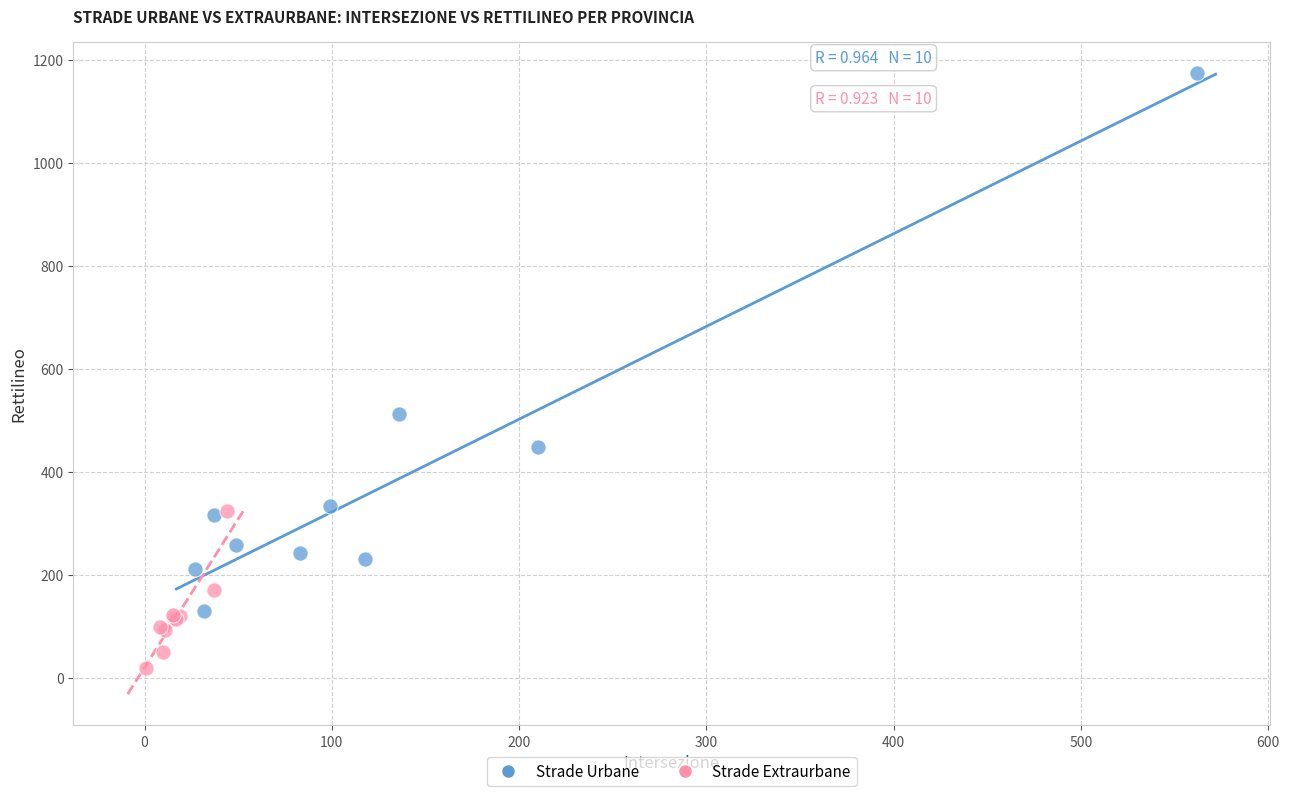

Which series has the widest spread of Y values?

Strade Urbane